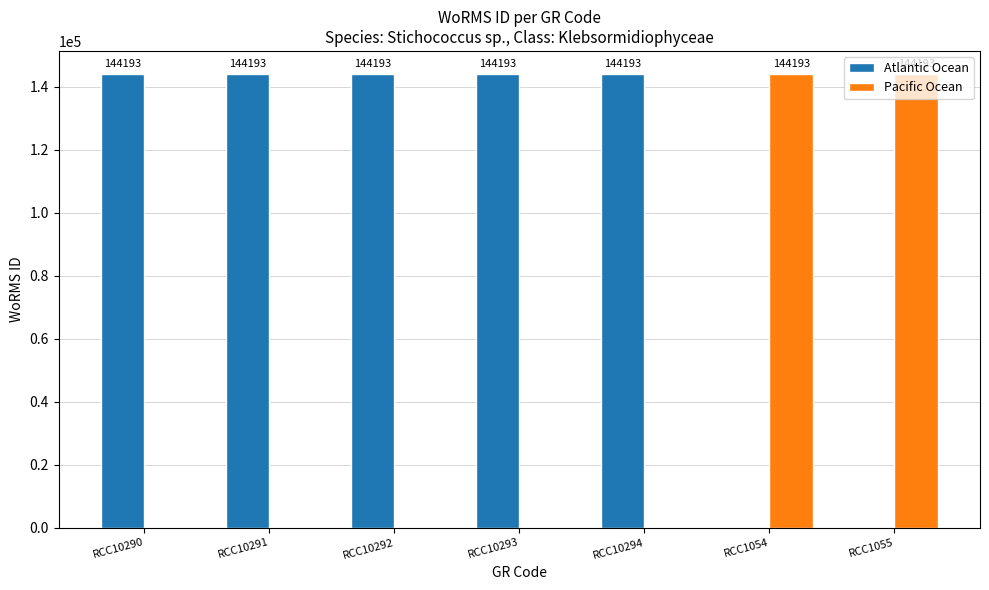

True or false: Pacific Ocean has a value of 0 at RCC10293.

True